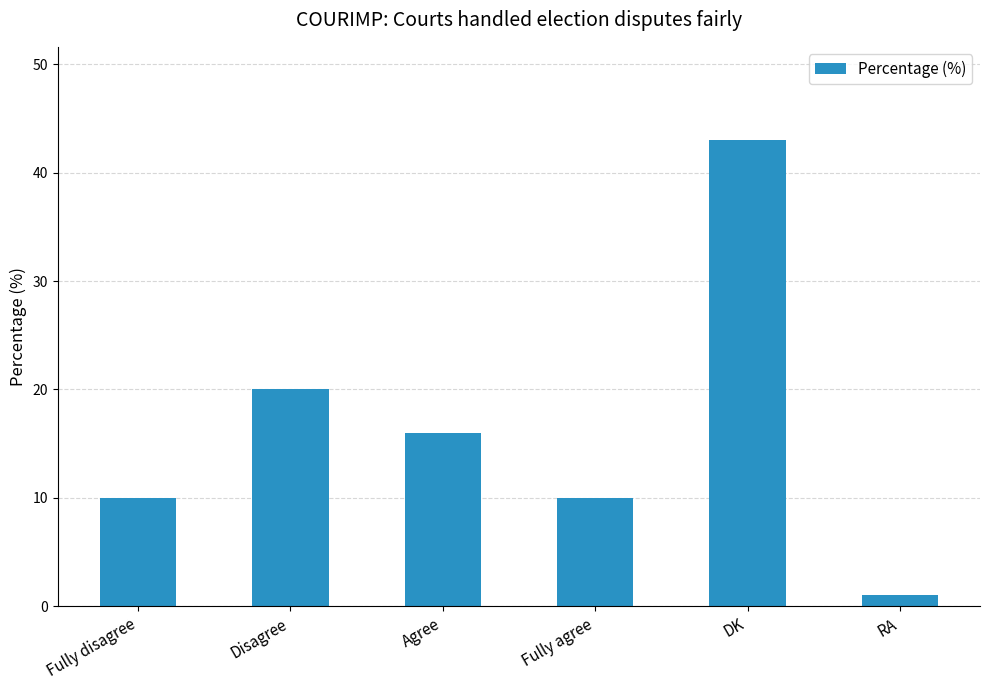

What is the change in value from Agree to Fully agree?

-6